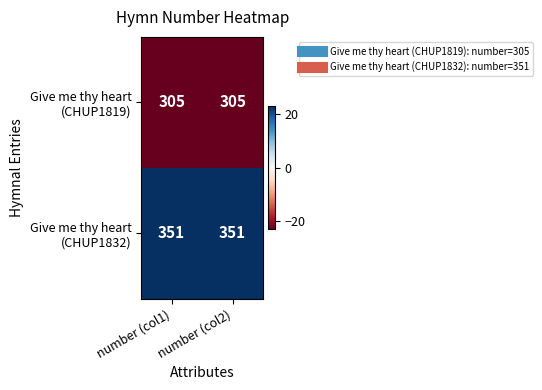

What is the spread (max minus min) of values at number (col2)?

46